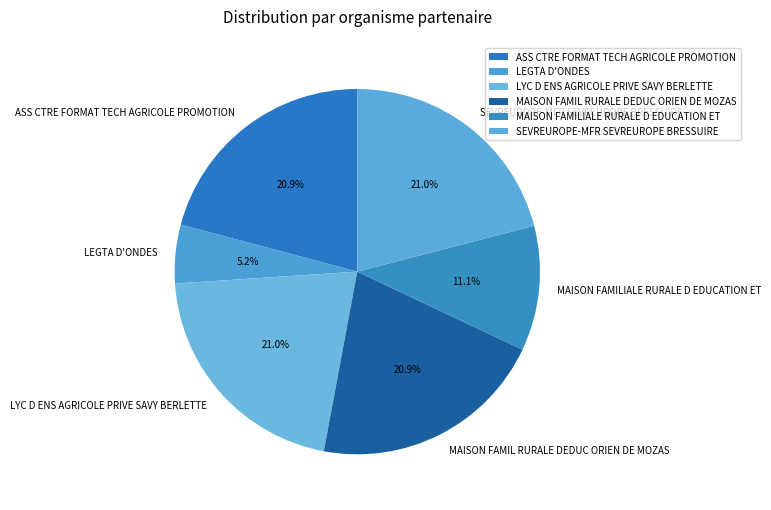

What is the smallest slice in the pie chart?

LEGTA D'ONDES